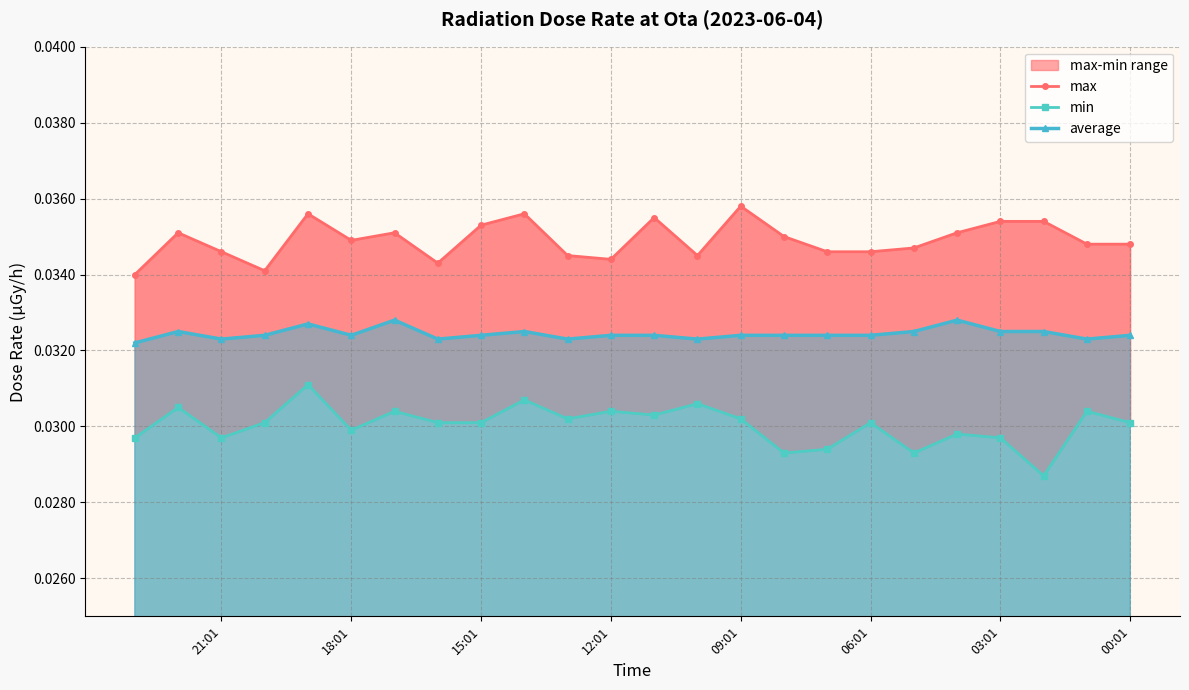

Does the chart have visible grid lines?

Yes